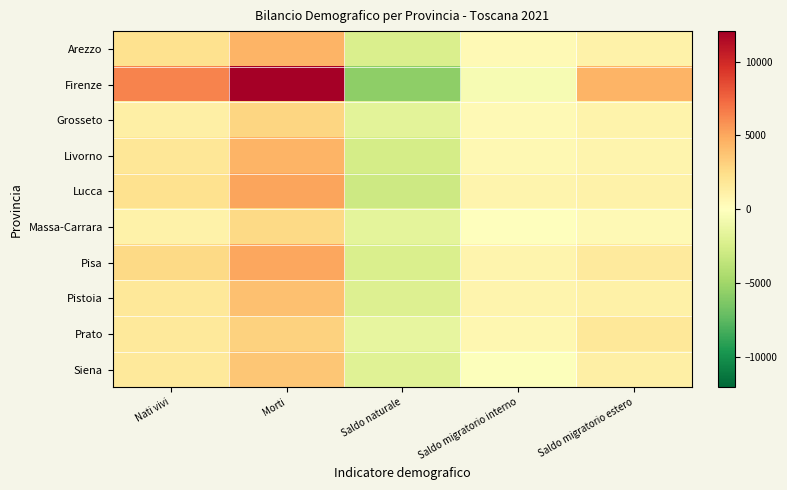

What is the minimum value shown in the chart?

-5677